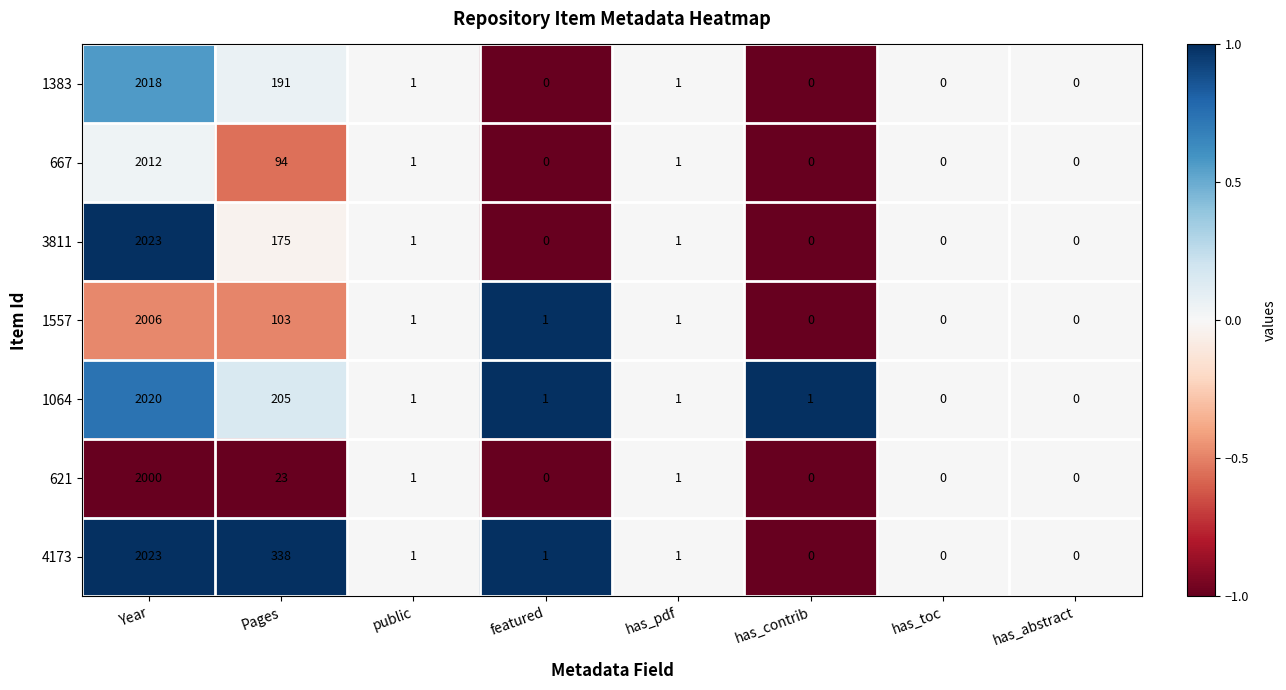

Count the number of categories in the chart.

8